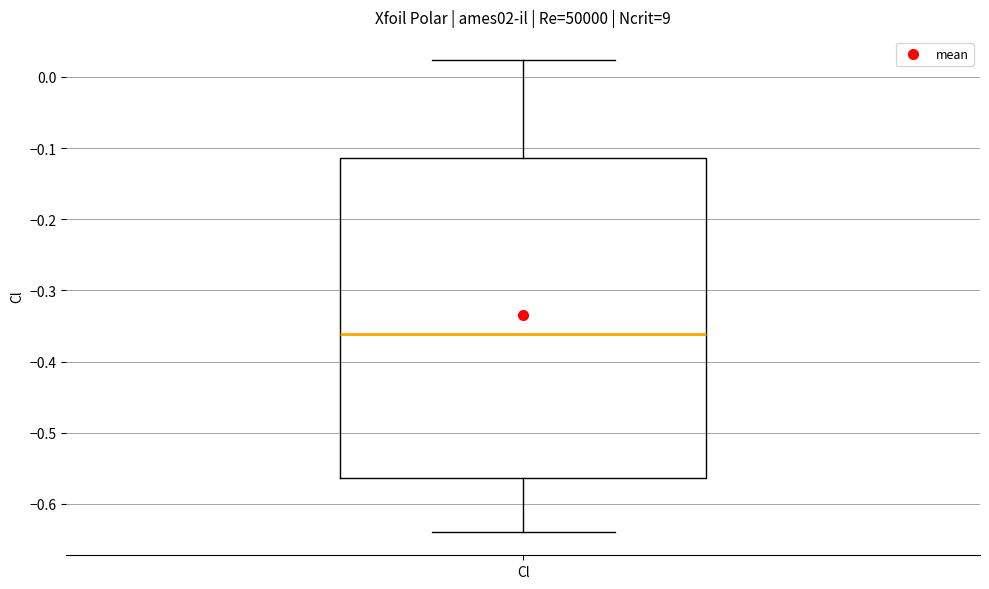

Transcribe this box plot: give where the median line is, the range the box spans, and where the two whiskers end, as read against the y-axis. The values are not printed on the chart, so give them approximately, as read against the axis.

median -0.36, box -0.56 to -0.11, whiskers -0.64 to 0.02